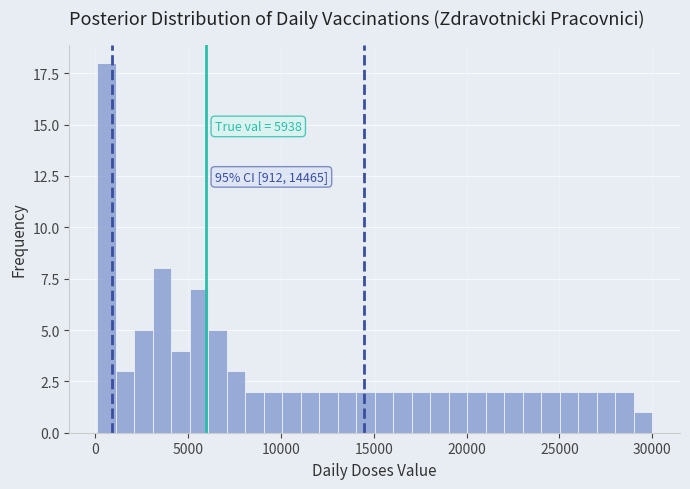

Around what value on the x-axis is the tallest bar? Give the approximate position of its centre, as read against the axis.

500